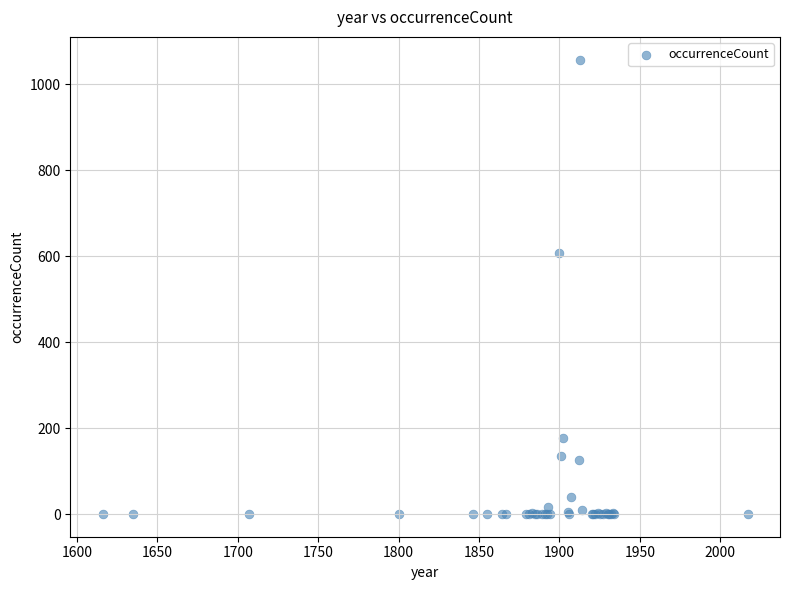

What Y value in the scatter plot is closest to 529?

608